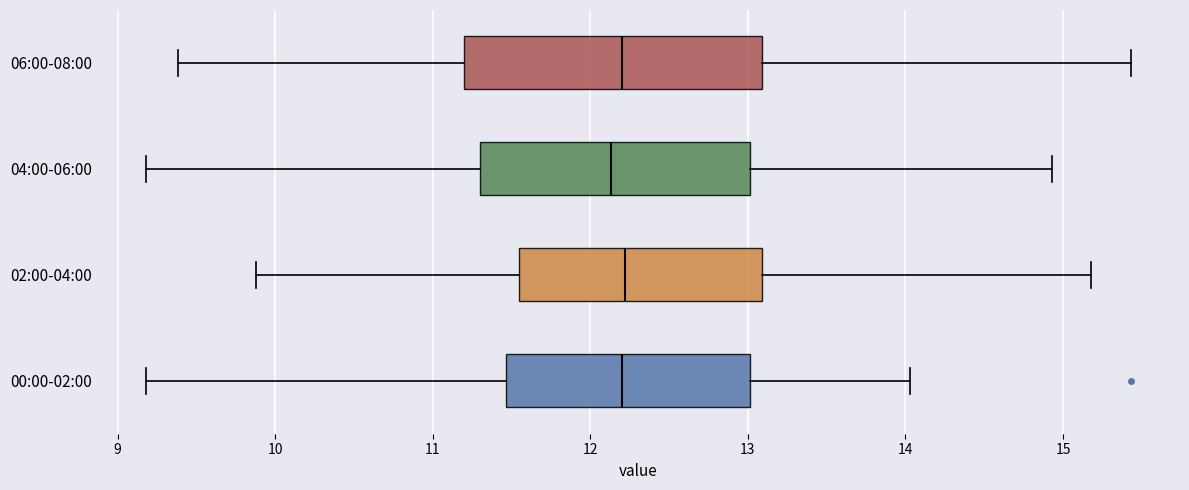

Reading bottom to top, read every box against the x-axis: the position of its median line, the range the box covers, and the ends of its whiskers. The values are not printed on the chart, so give them approximately, as read against the axis.

00:00-02:00: median 12.2, box 11.5 to 13.0, whiskers 9.2 to 14.0
02:00-04:00: median 12.2, box 11.5 to 13.1, whiskers 9.9 to 15.2
04:00-06:00: median 12.1, box 11.3 to 13.0, whiskers 9.2 to 14.9
06:00-08:00: median 12.2, box 11.2 to 13.1, whiskers 9.4 to 15.4